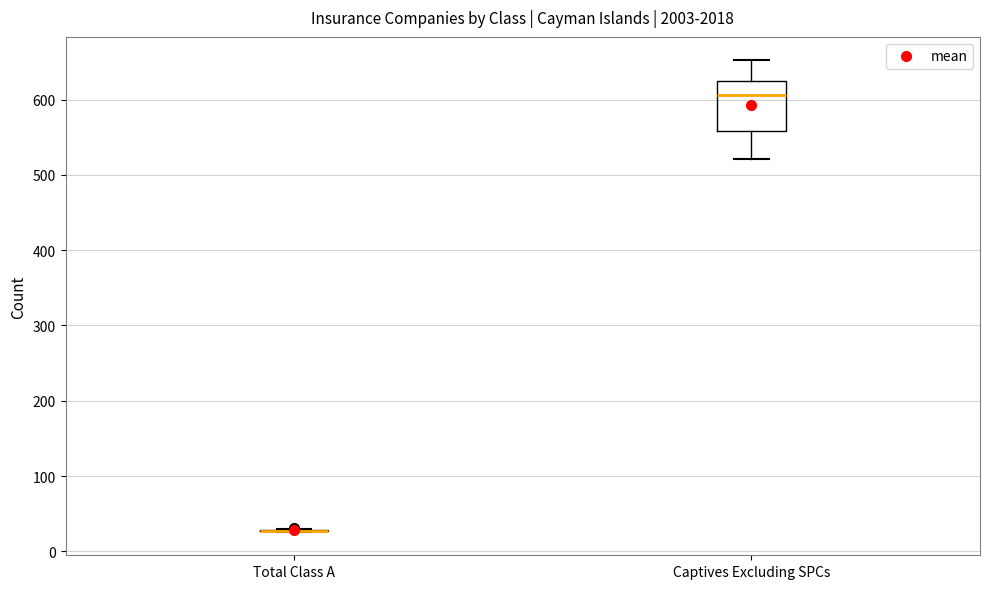

Where does the median line of the box for Captives Excluding SPCs sit on the y-axis? The values are not printed on the chart, so give them approximately, as read against the axis.

610